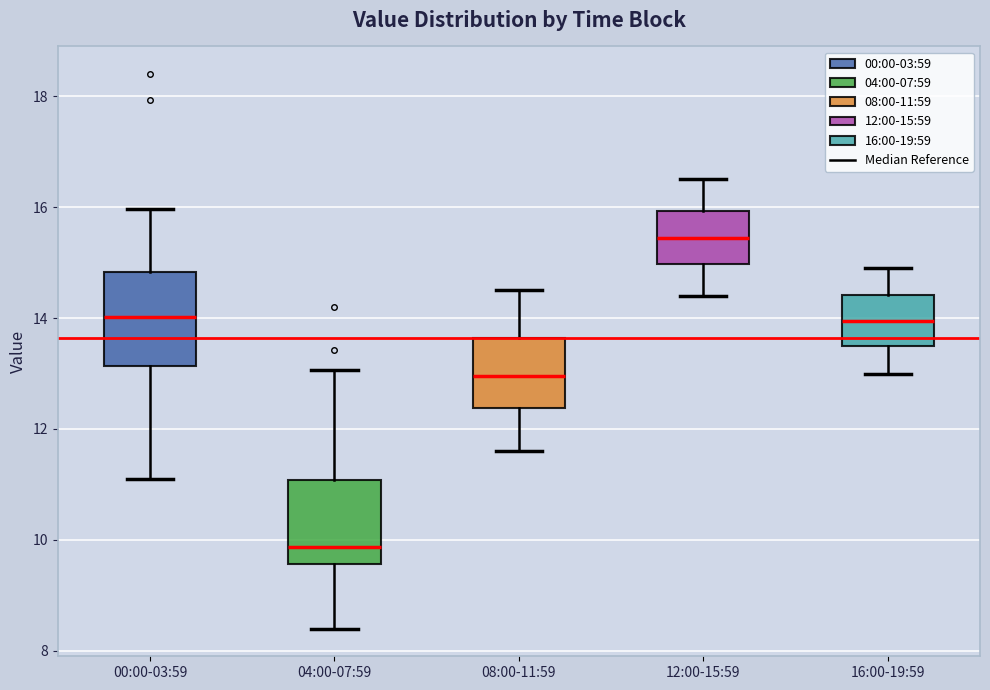

Which box has the lowest median line?

04:00-07:59